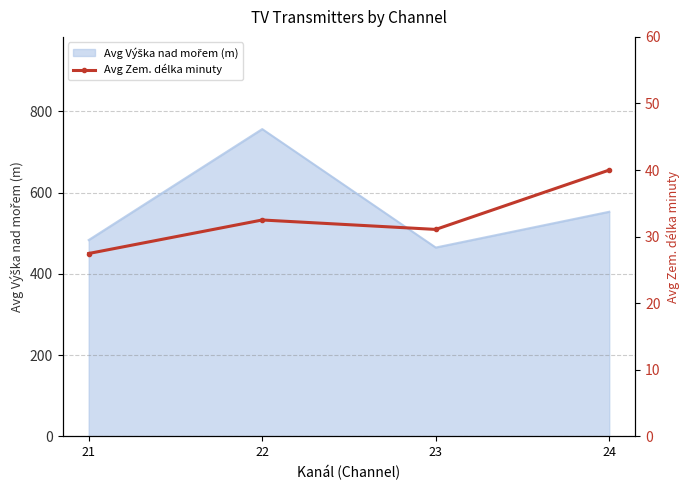

How many values exceed 32?

2